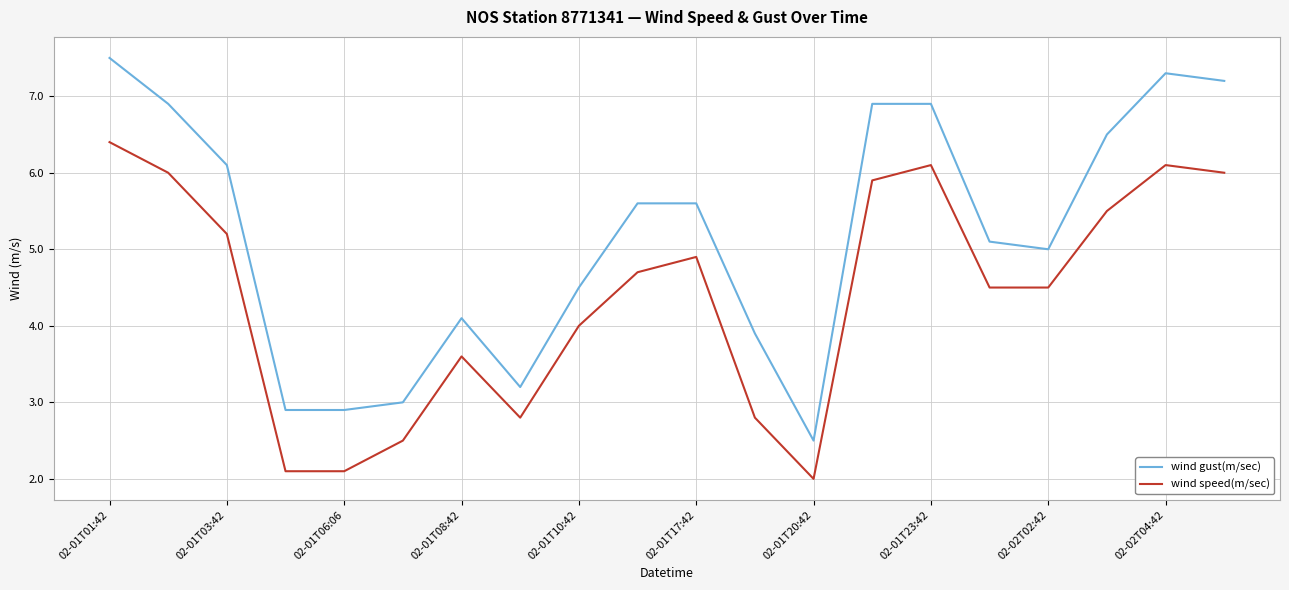

Which series has the largest total across all categories?

wind gust(m/sec)